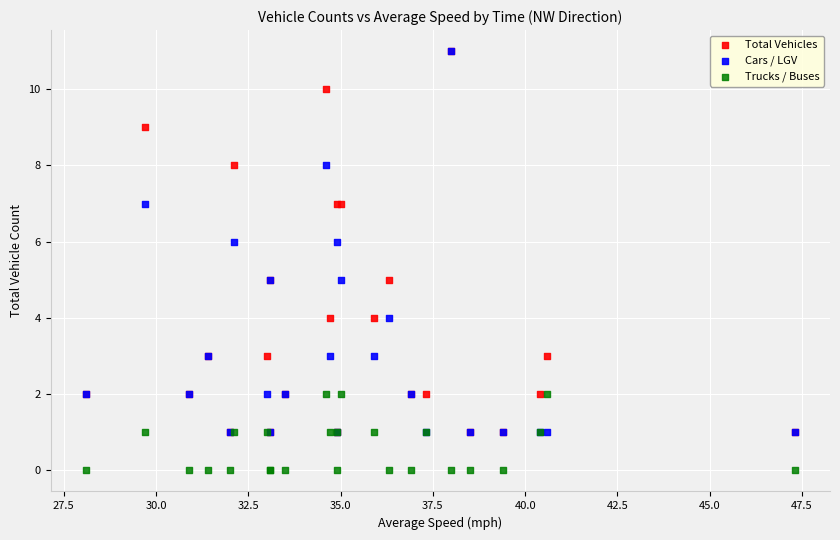

What are all the series names shown in the legend?

Total Vehicles, Cars / LGV, Trucks / Buses